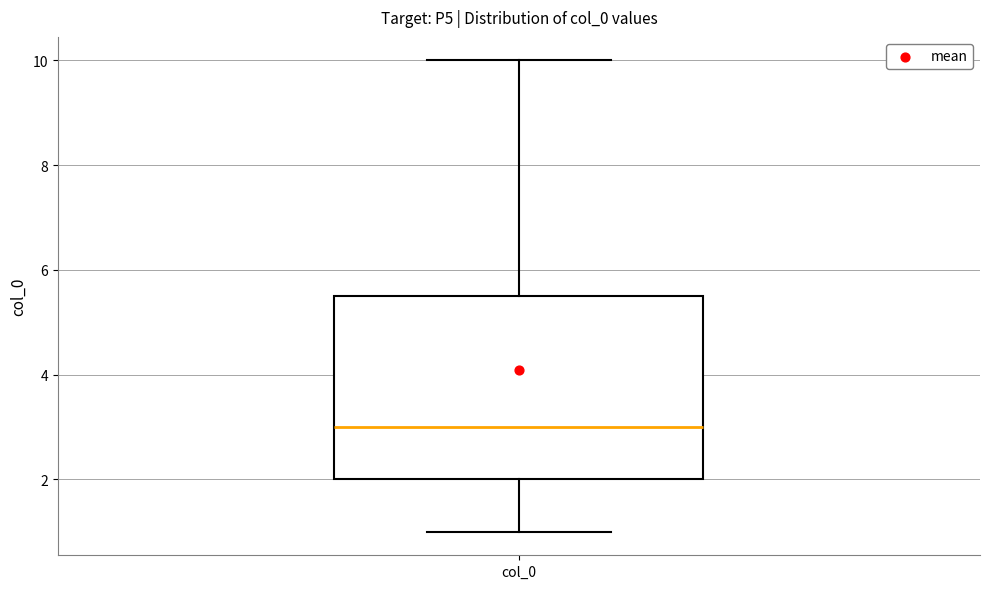

Transcribe this box plot: give where the median line is, the range the box spans, and where the two whiskers end, as read against the y-axis. The values are not printed on the chart, so give them approximately, as read against the axis.

median 3.0, box 2.0 to 5.6, whiskers 1.0 to 10.0